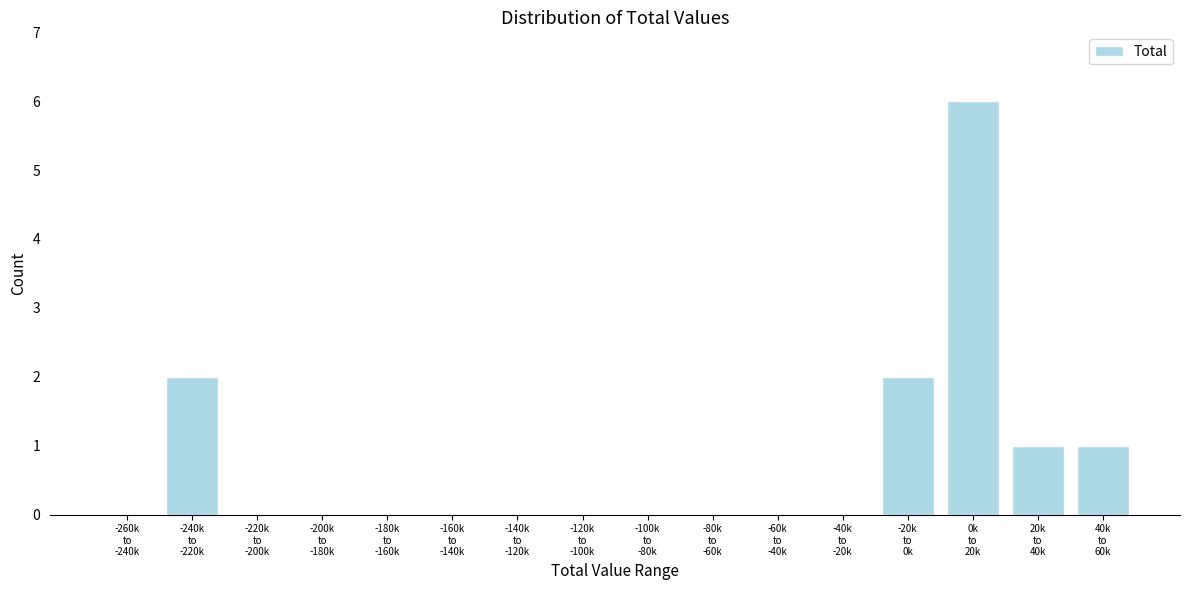

What is the greatest value displayed?

6